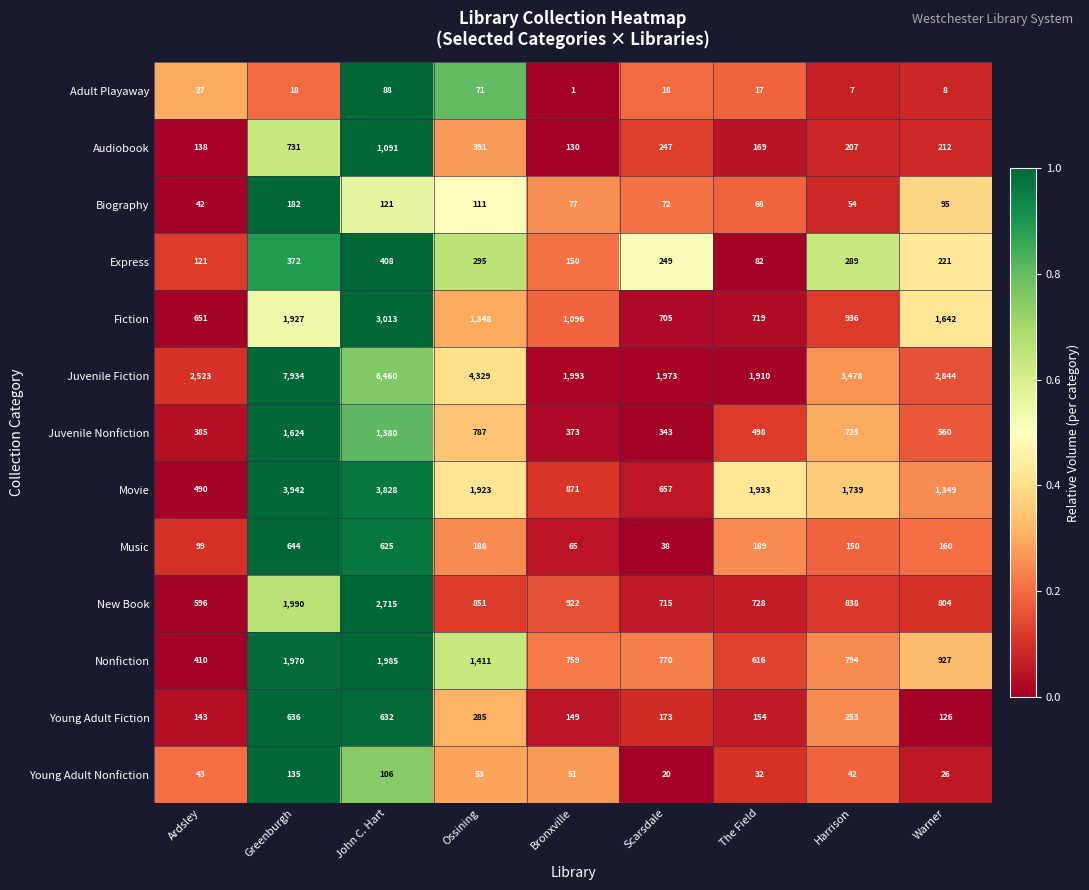

What is the spread (max minus min) of values at Bronxville?

1992